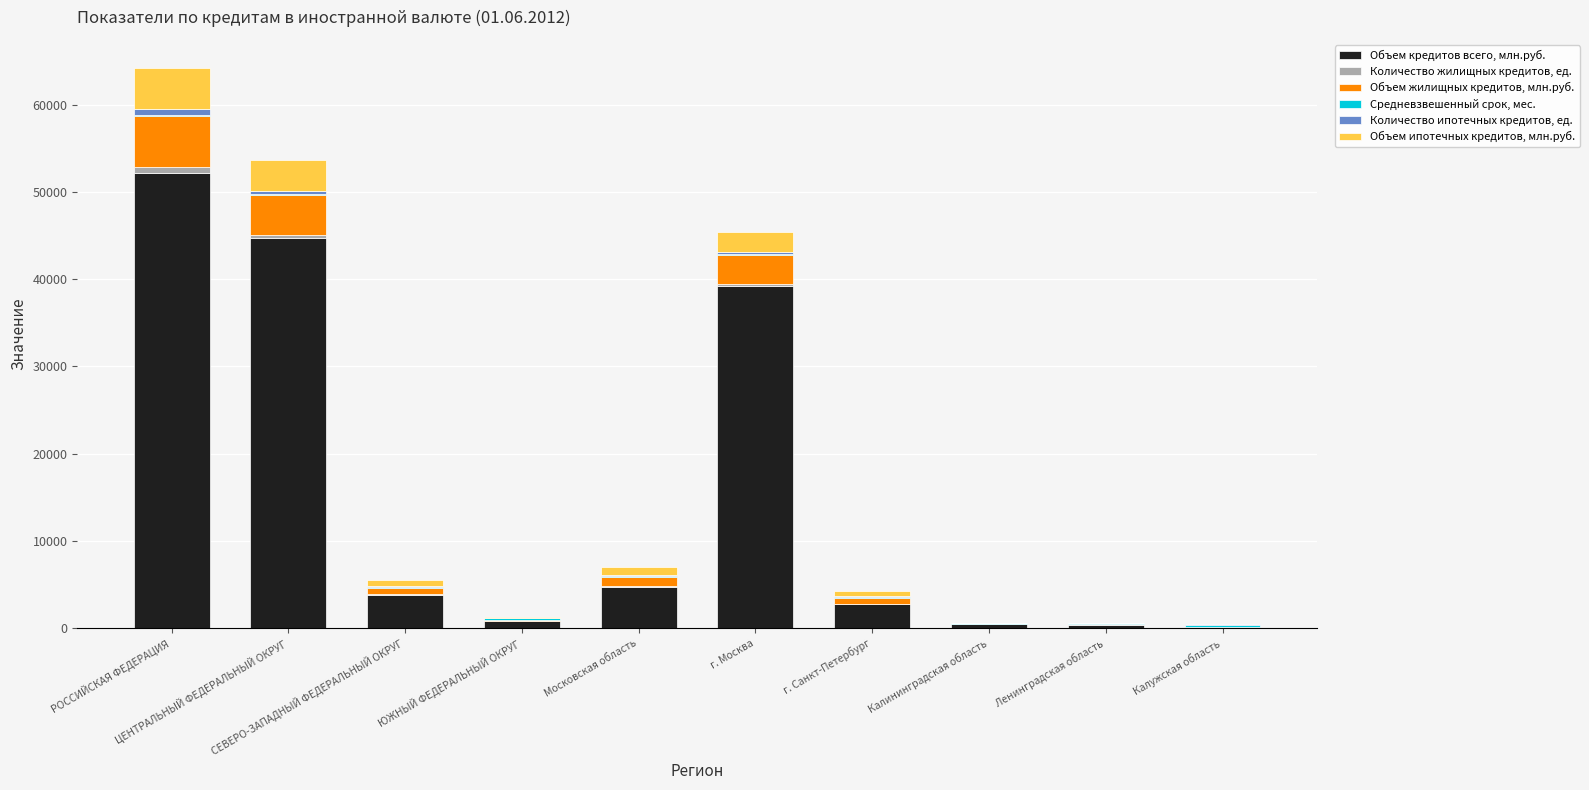

Does the chart contain stacked bars?

Yes